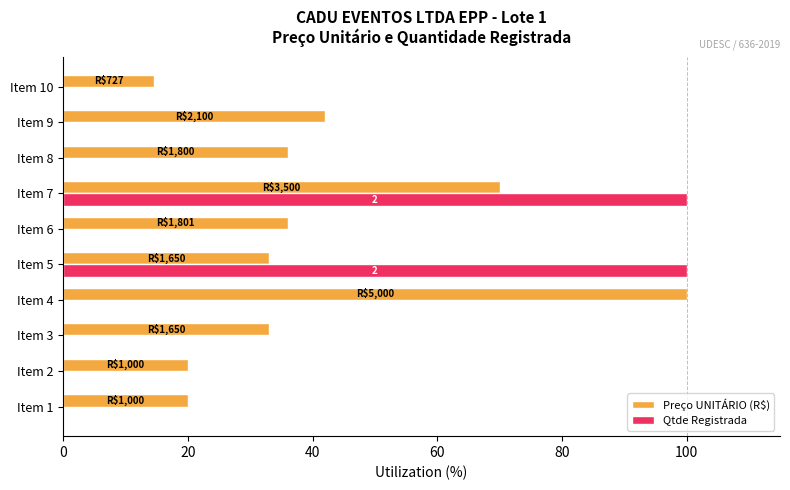

Read the Preço UNITÁRIO (R$) value at Item 8.

36.0